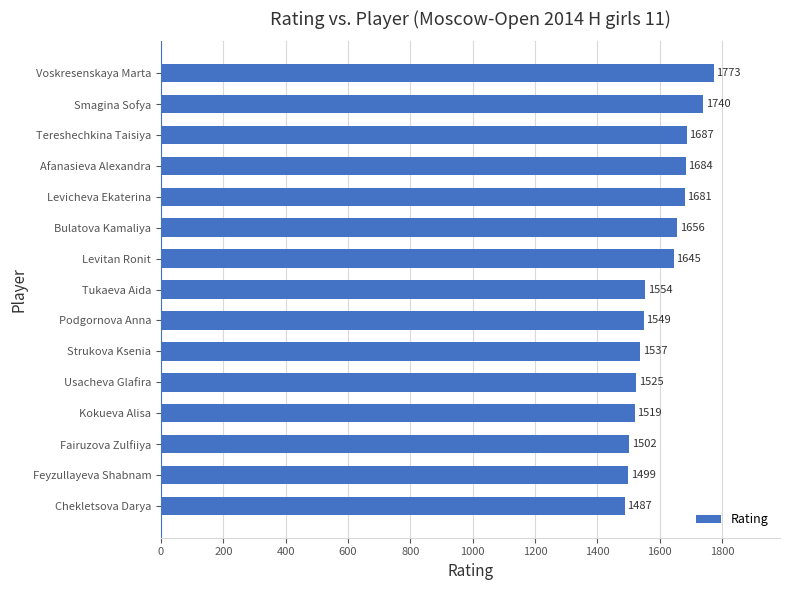

List the labels in order of value, largest first.

Voskresenskaya Marta, Smagina Sofya, Tereshechkina Taisiya, Afanasieva Alexandra, Levicheva Ekaterina, Bulatova Kamaliya, Levitan Ronit, Tukaeva Aida, Podgornova Anna, Strukova Ksenia, Usacheva Glafira, Kokueva Alisa, Fairuzova Zulfiiya, Feyzullayeva Shabnam, Chekletsova Darya